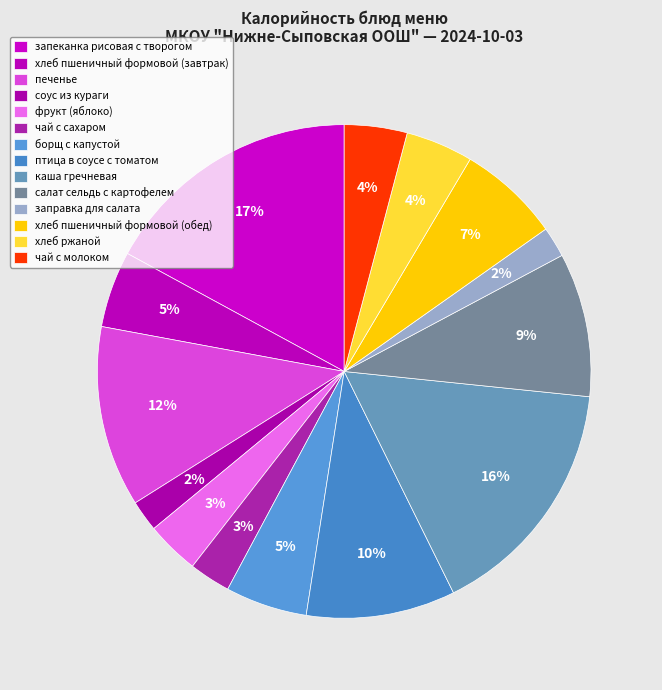

To the nearest percent, what is the difference between the largest and smallest slice percentages?

15%